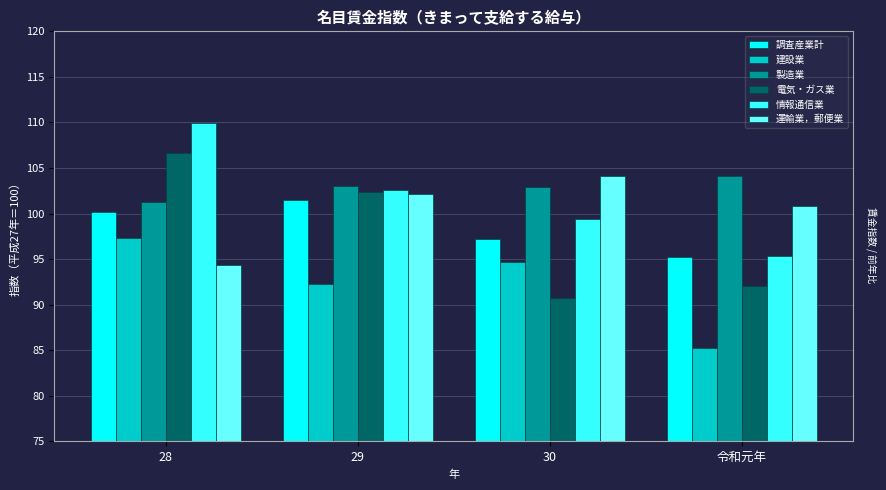

What is the average value of the 建設業 series?

92.4